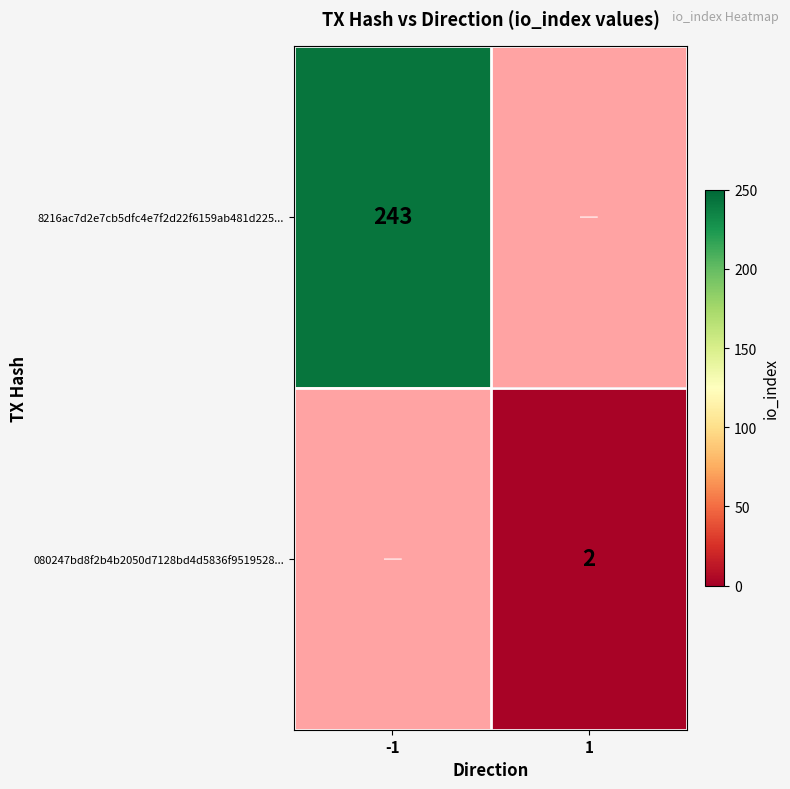

The value of 080247bd8f2b4b2050d7128bd4d5836f9519528... at 1 is 2. True or false?

True